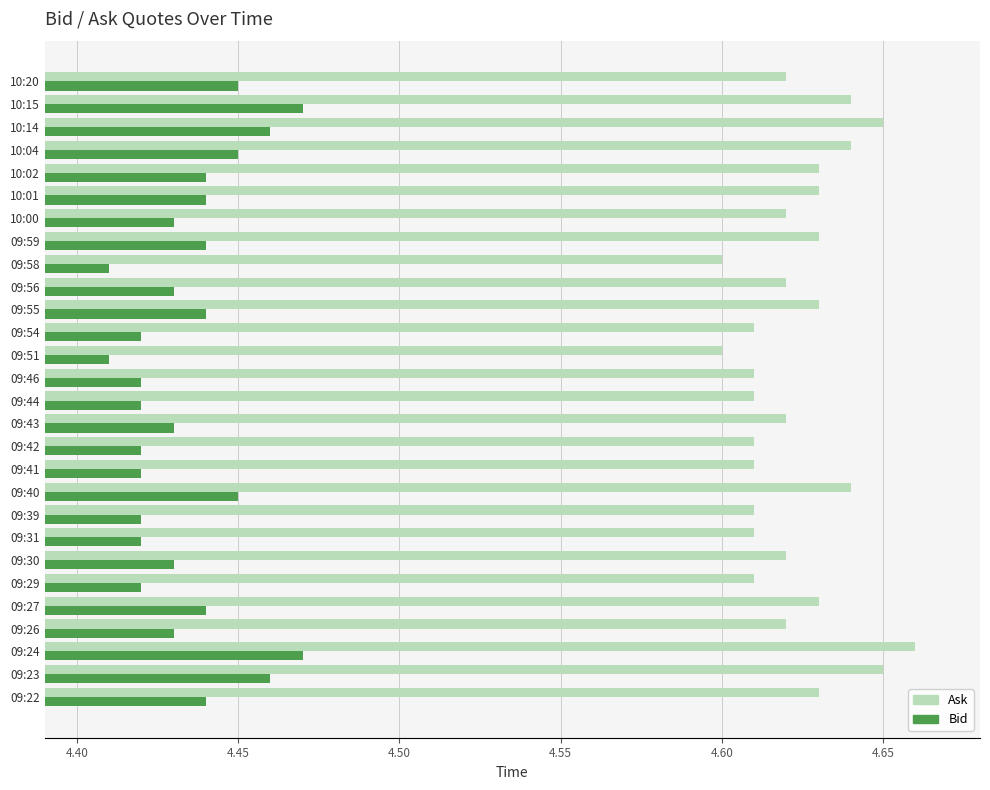

At which category does the chart reach its peak across all series?

09:24